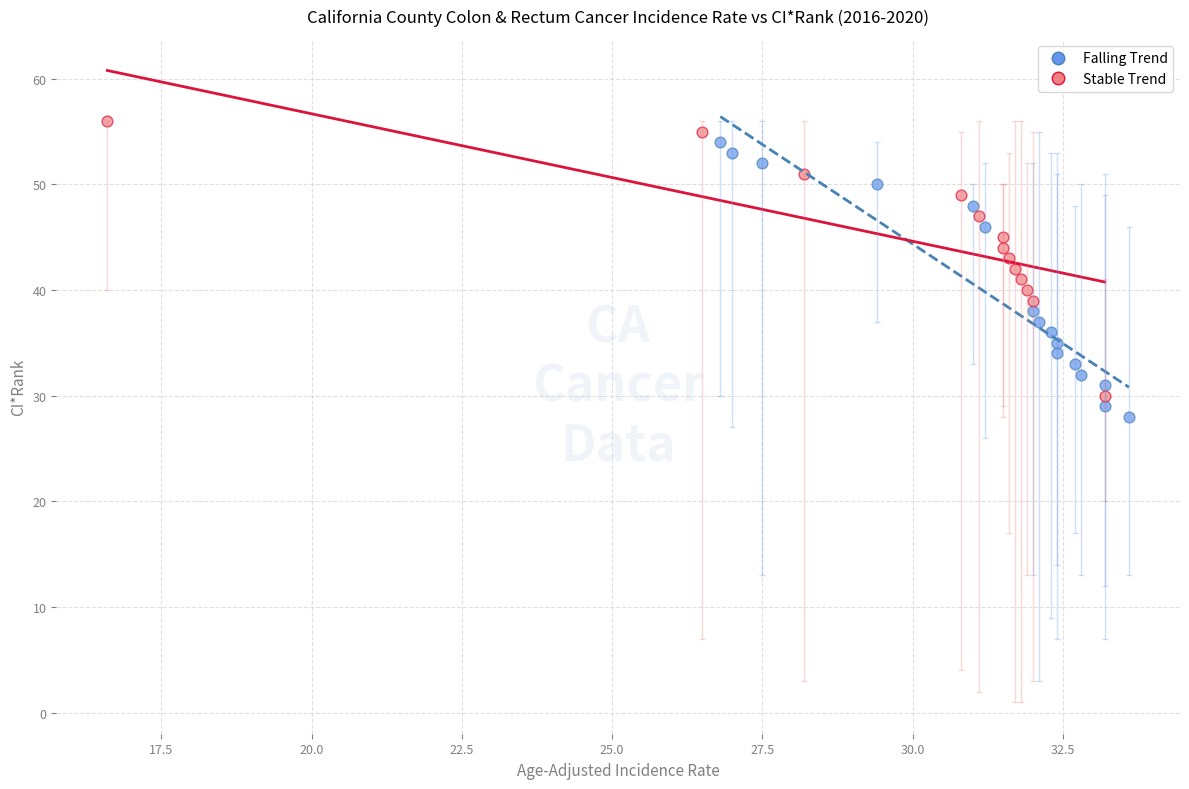

Which series reaches the minimum Y coordinate?

Falling Trend